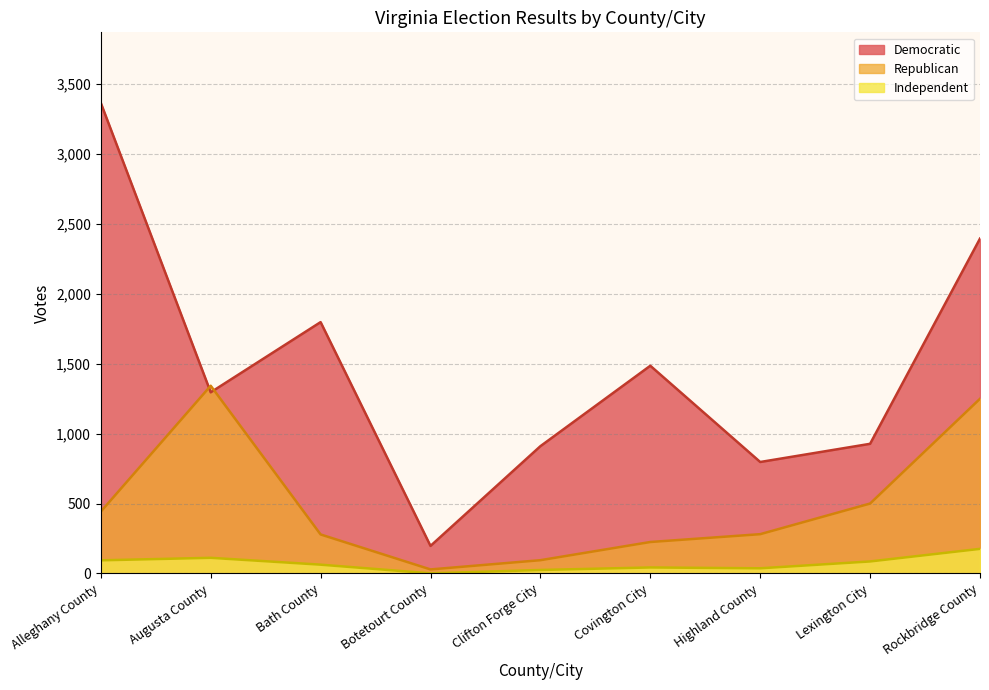

What is the difference between the Independent values at Rockbridge County and Clifton Forge City?

151